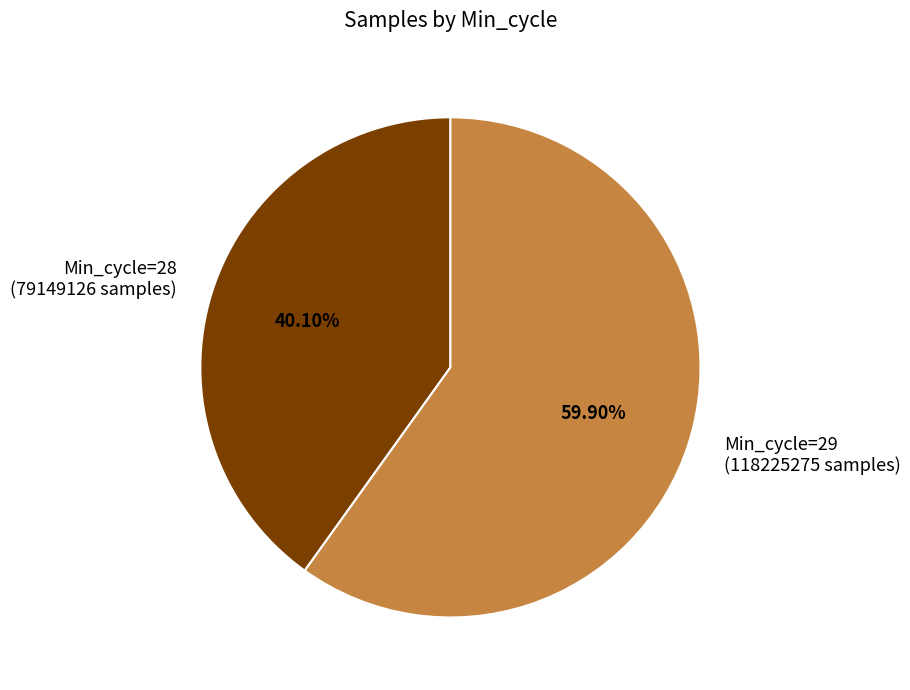

Approximately how many times larger is the value at Min_cycle=28 (79149126 samples) compared to Min_cycle=29 (118225275 samples)?

0.7